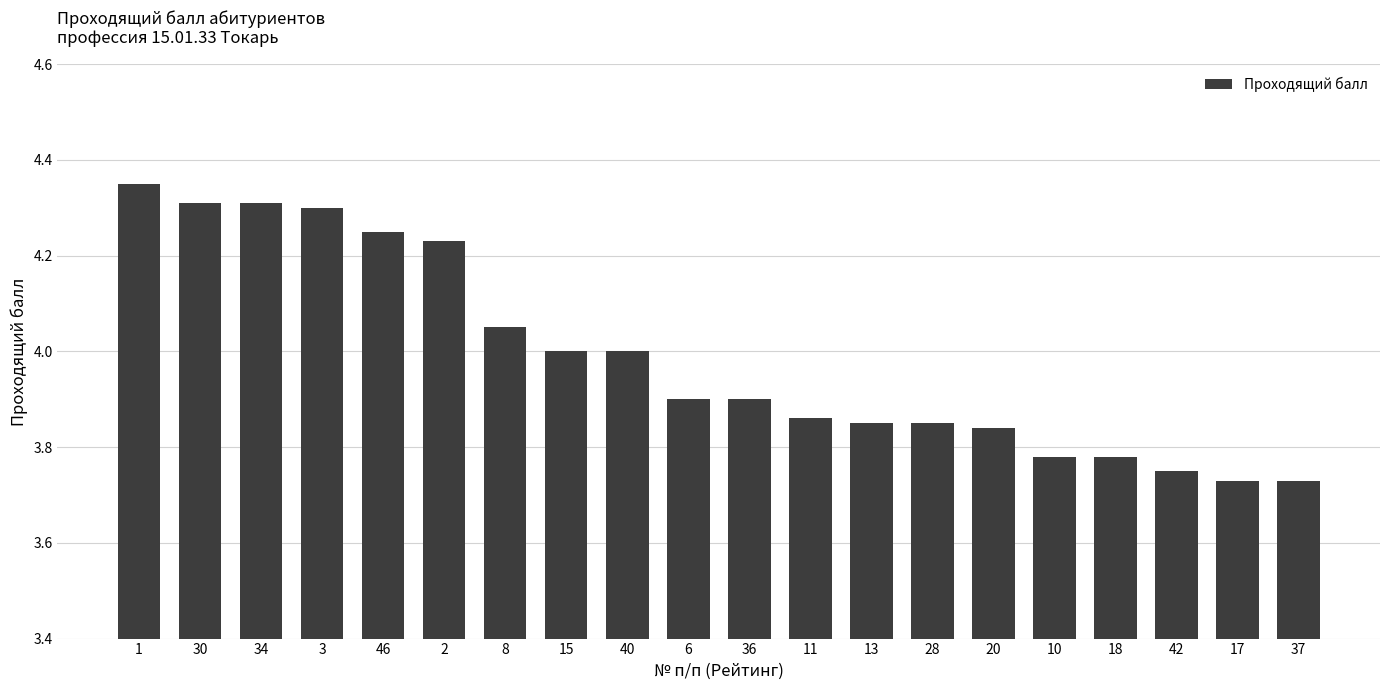

Approximately how many times larger is the value at 1 compared to 20?

1.1